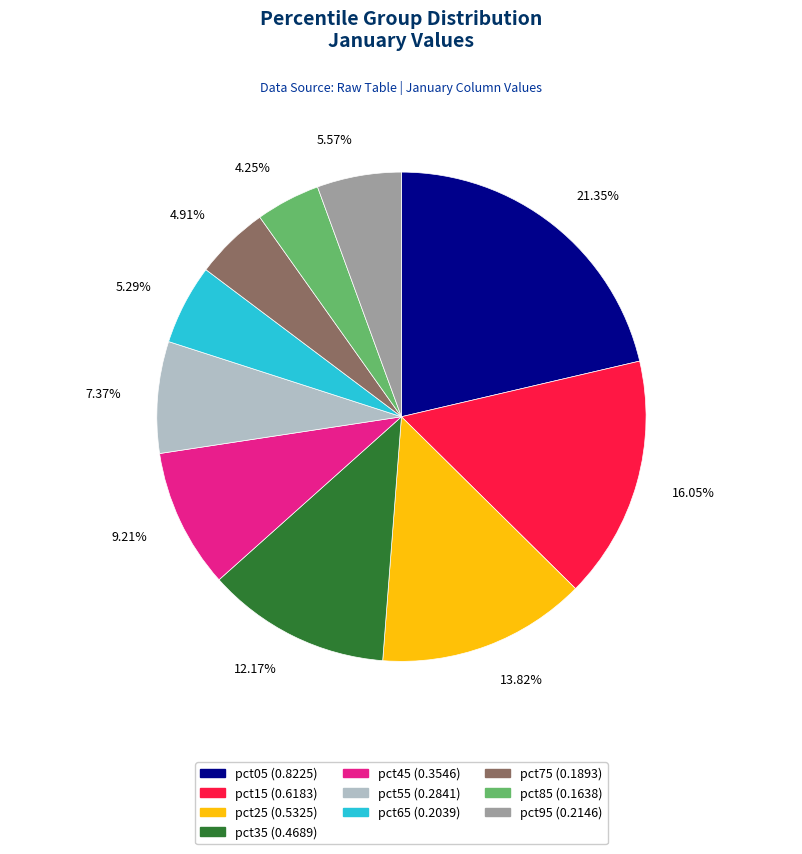

What percentage is NOT represented by pct75?

95.1%